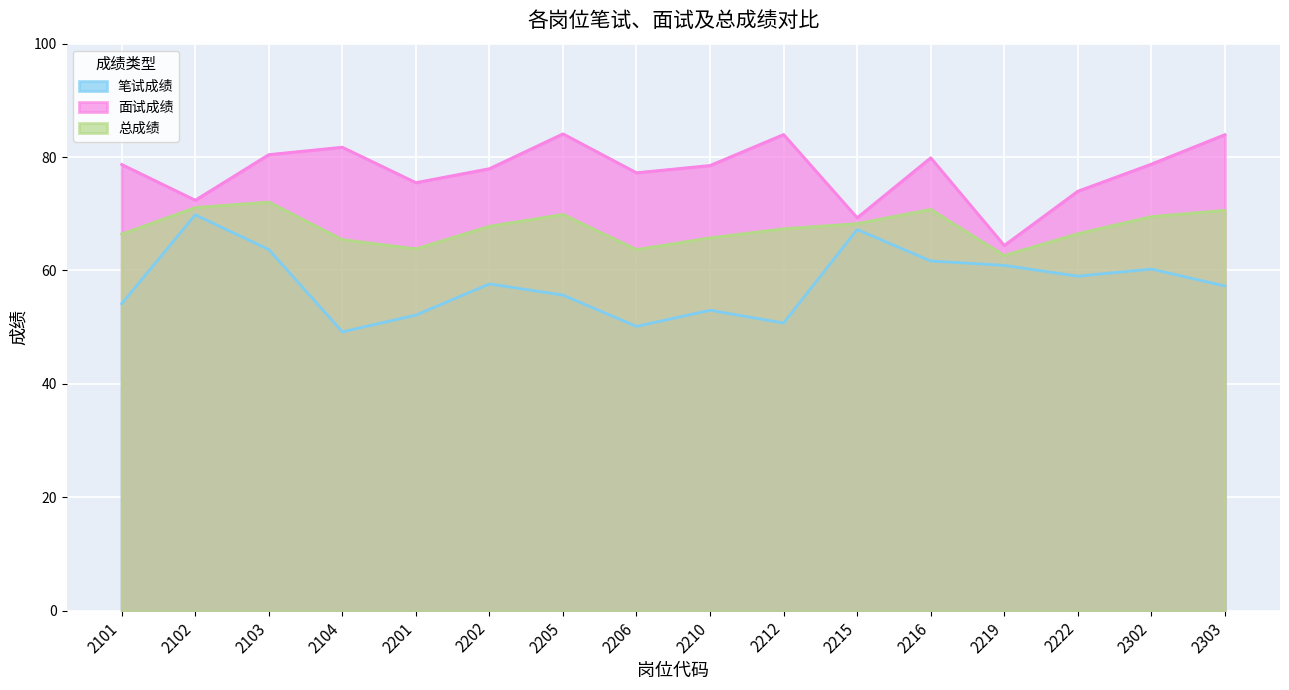

Does the chart display data point markers on the line(s)?

No